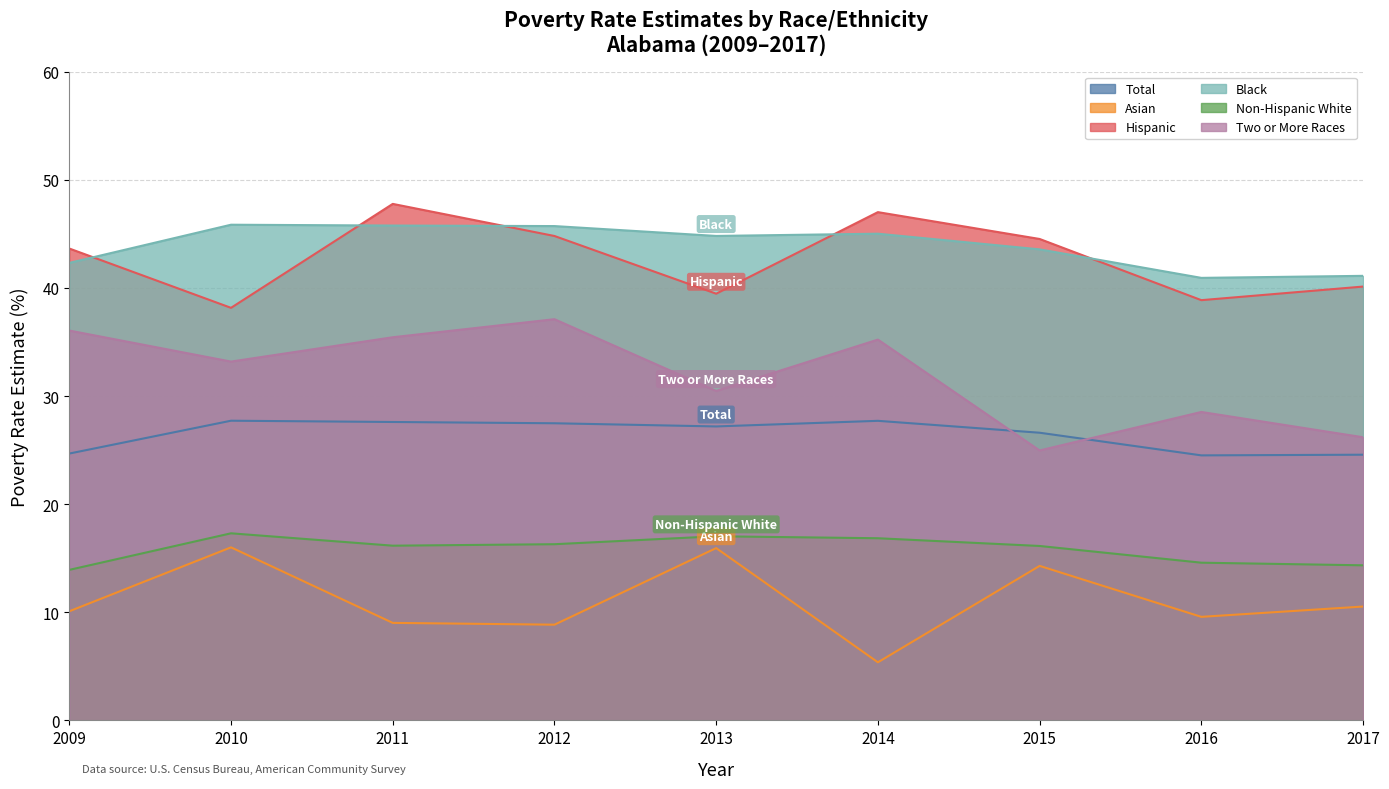

Does the chart display data point markers on the line(s)?

No